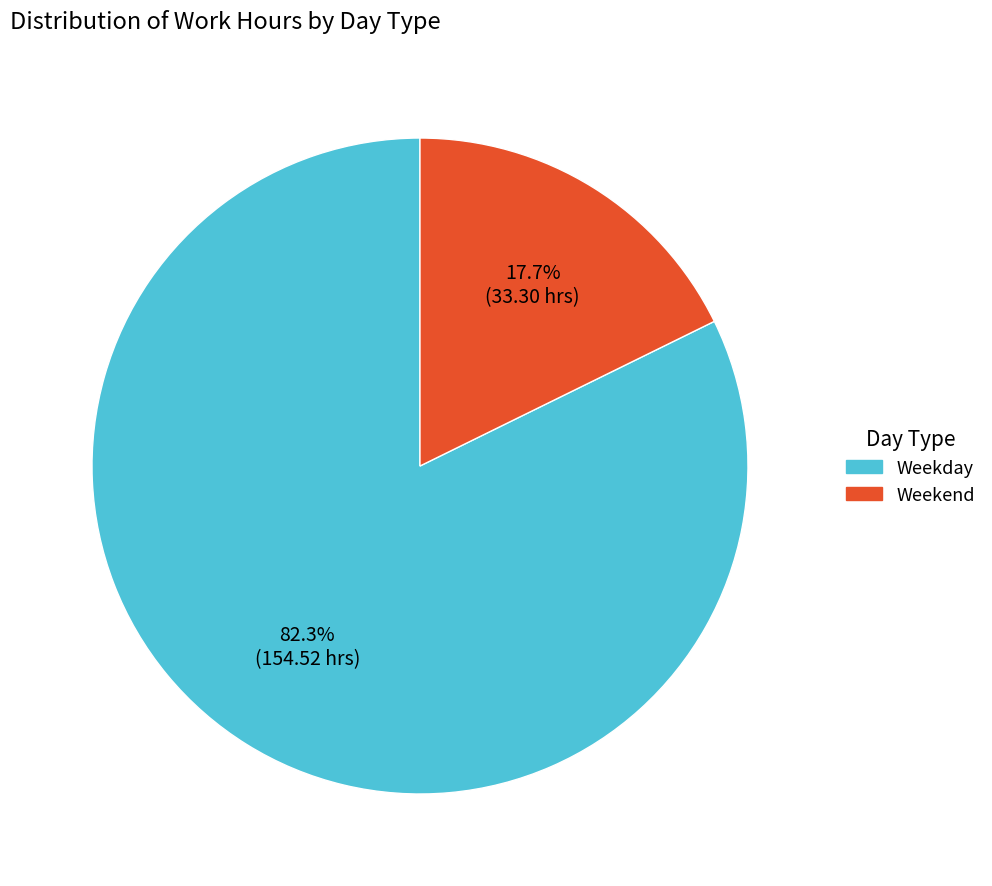

Does any single category account for the majority?

Yes